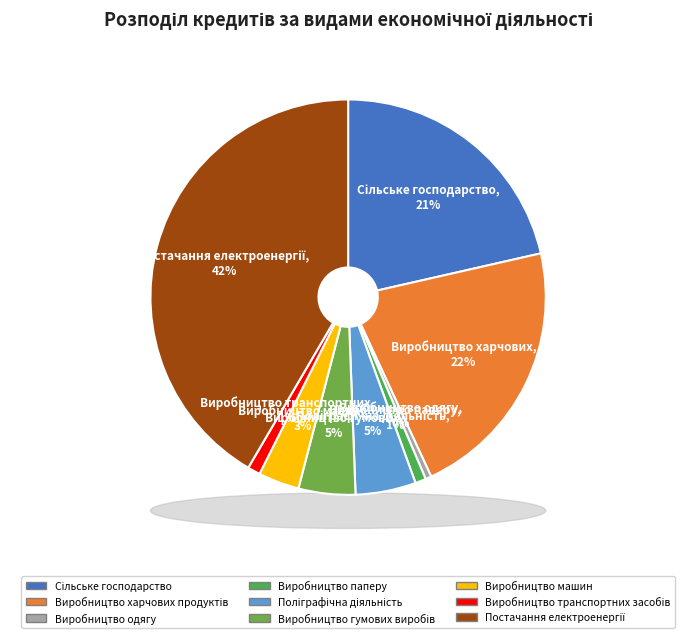

To the nearest percent, what is the difference between the largest and smallest slice percentages?

41%